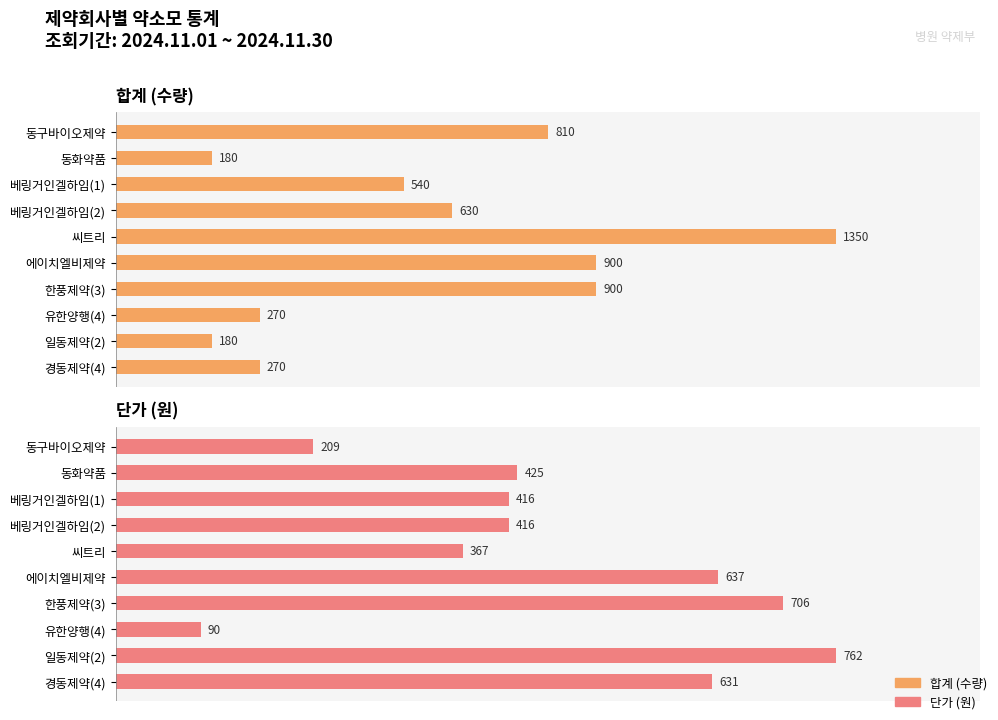

How many bars are there in total?

20